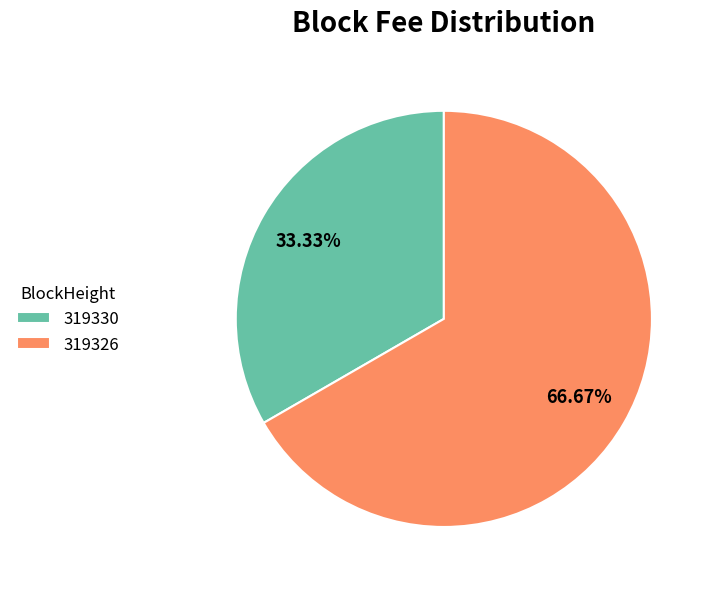

The 319326 slice represents 99% of the pie. True or false?

False